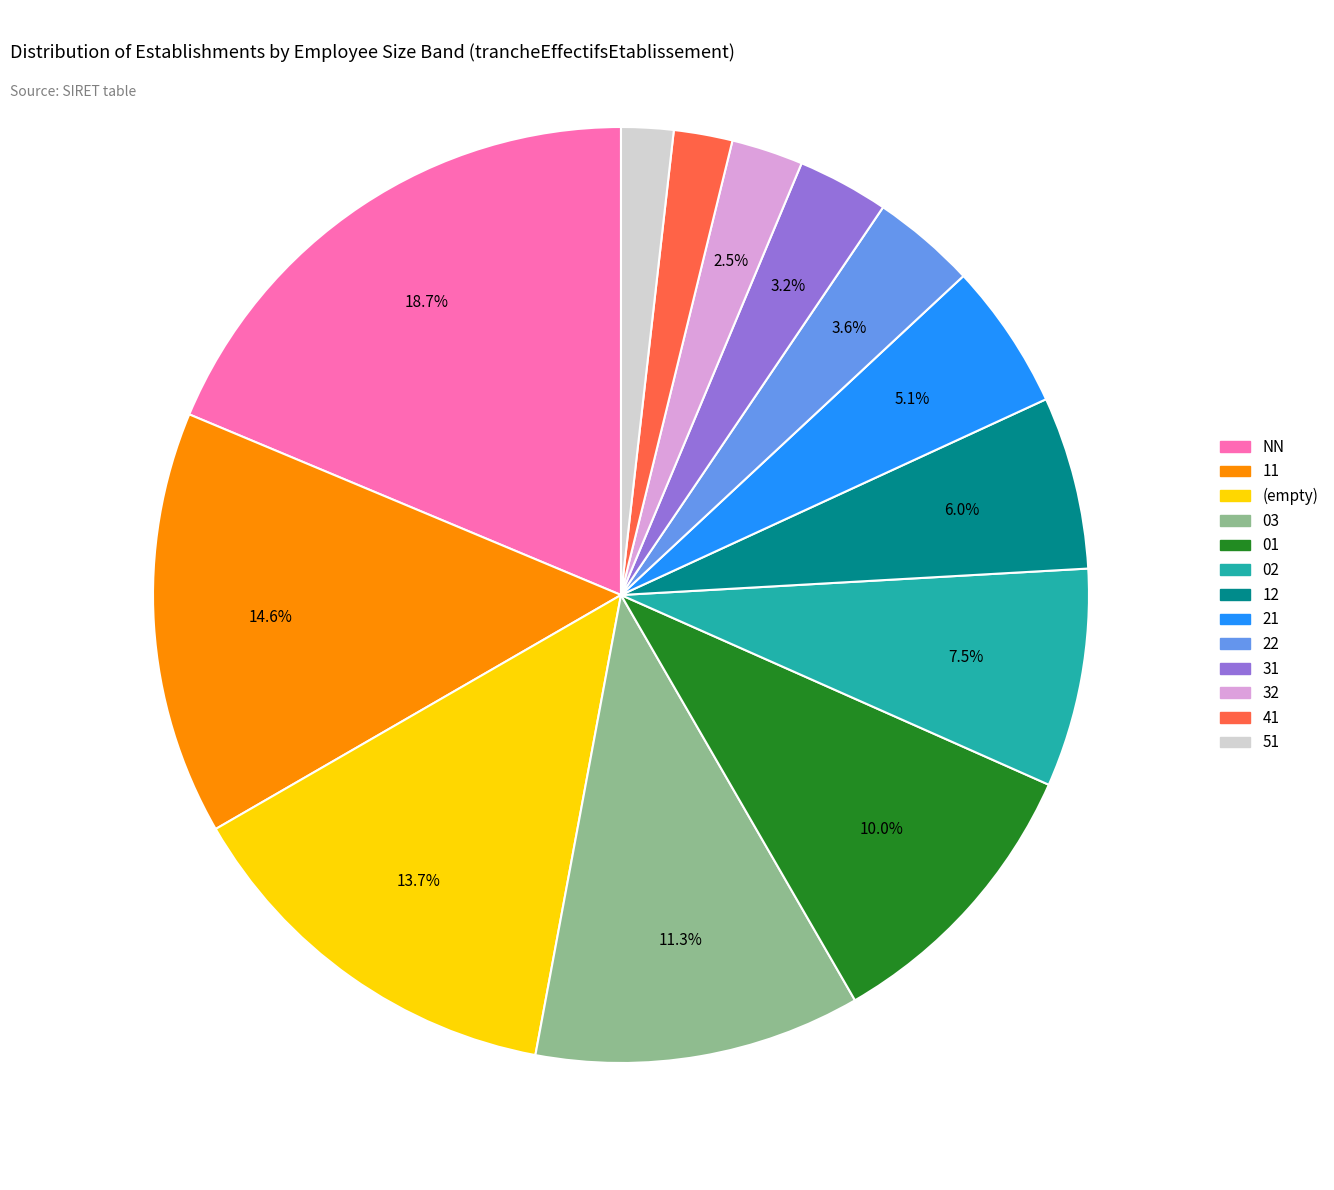

Does any single category account for the majority?

No